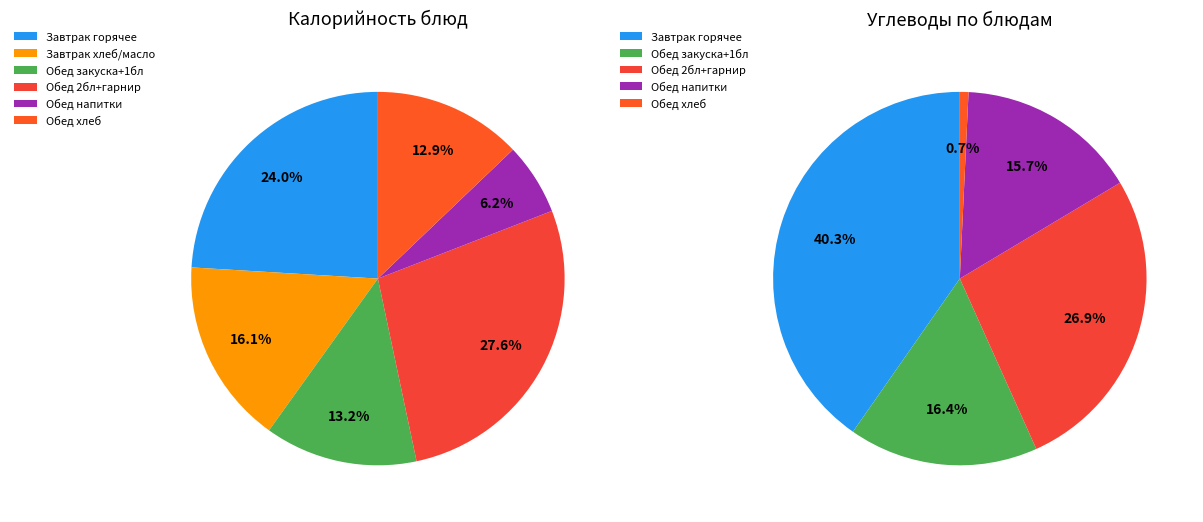

Does 1 account for over 50% of the chart?

No